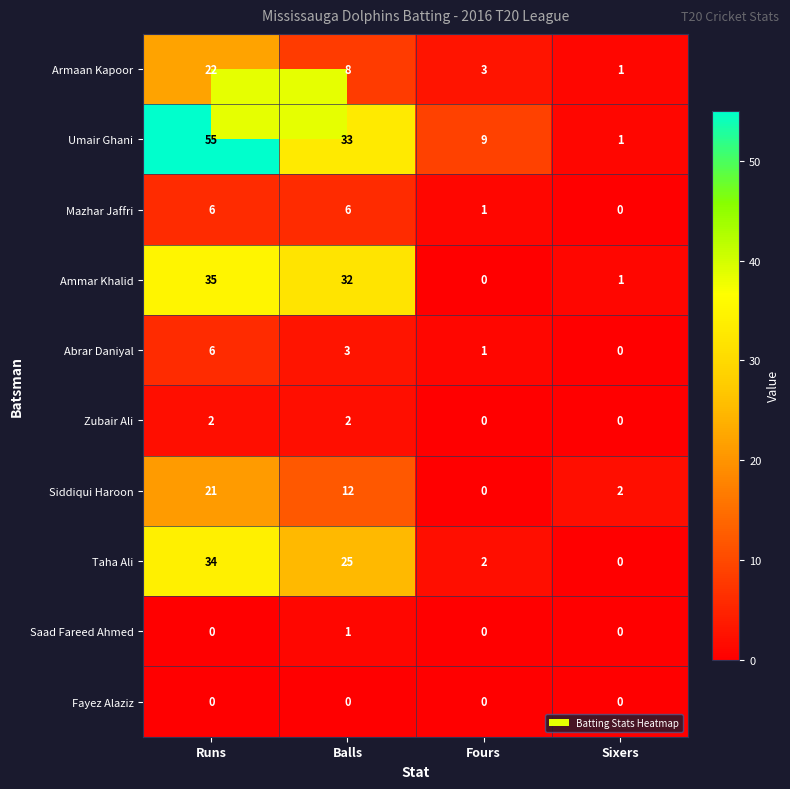

True or false: Zubair Ali has a value of 4 at Balls.

False